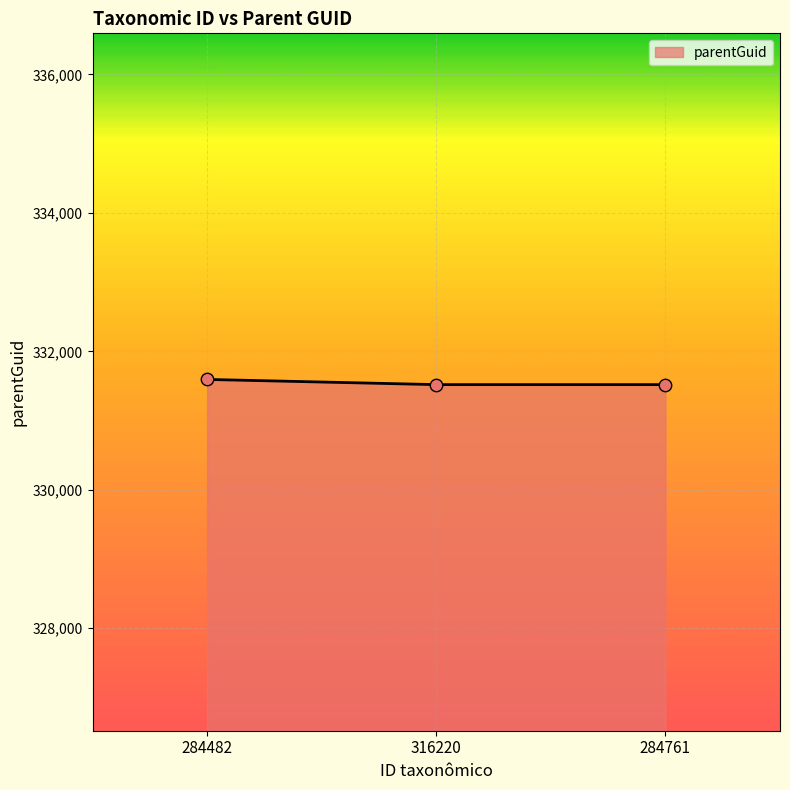

Approximately how many times larger is the value at 284482 compared to 284761?

1.0